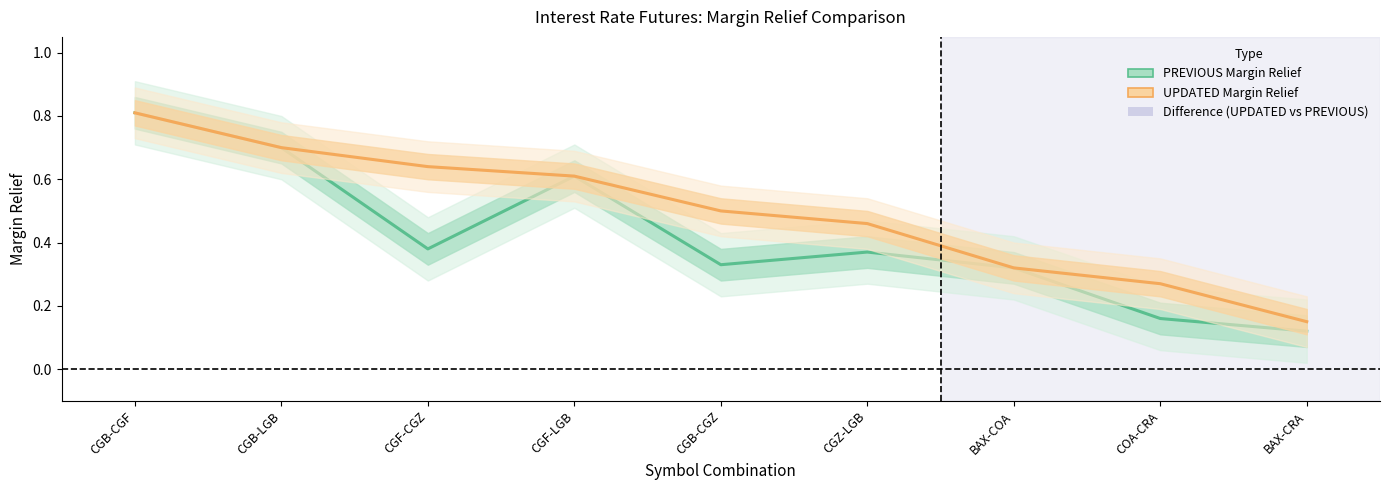

Which series changed the most between BAX-COA and BAX-CRA?

PREVIOUS Margin Relief